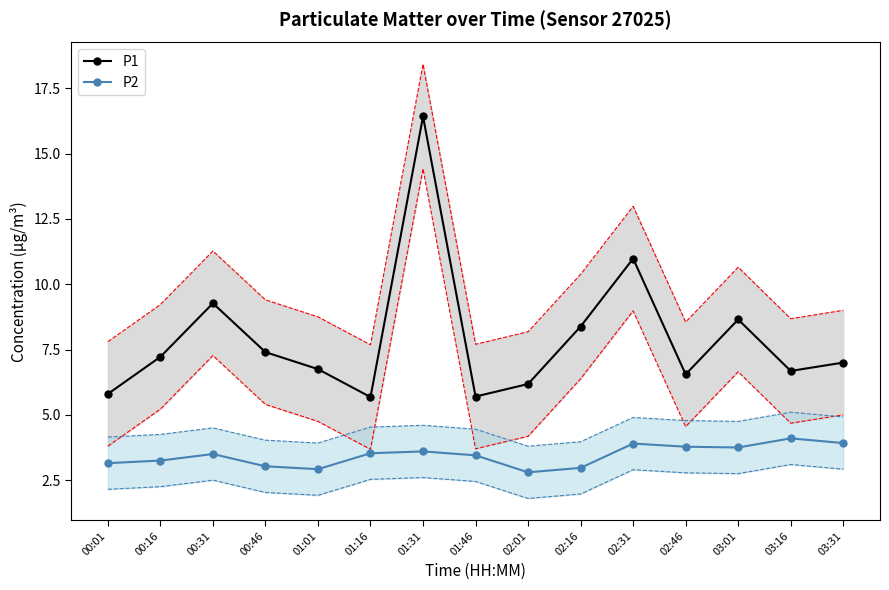

At which label does P2 reach its peak?

03:16